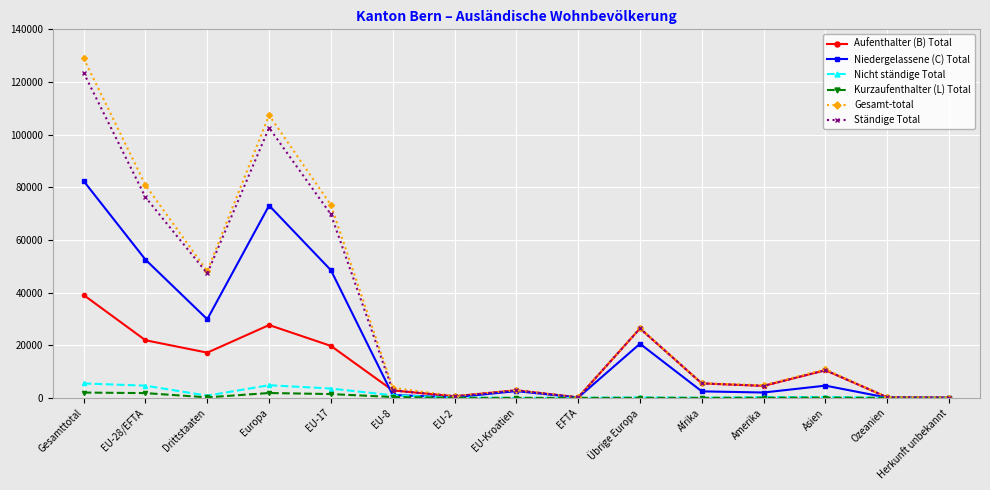

At which category is the sum across all series the highest?

Gesamttotal